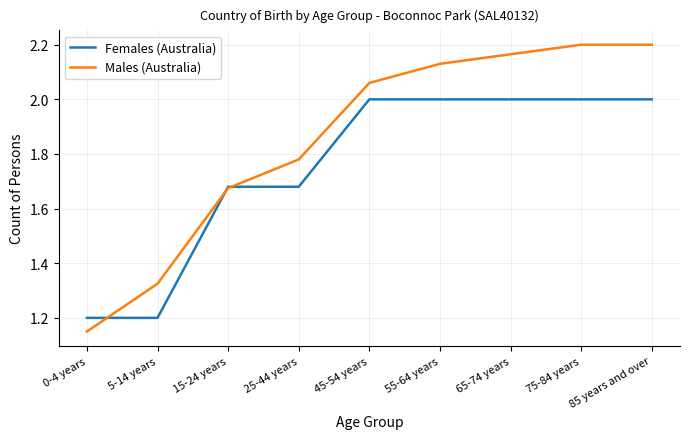

Is this an area chart (filled region under the line)?

No